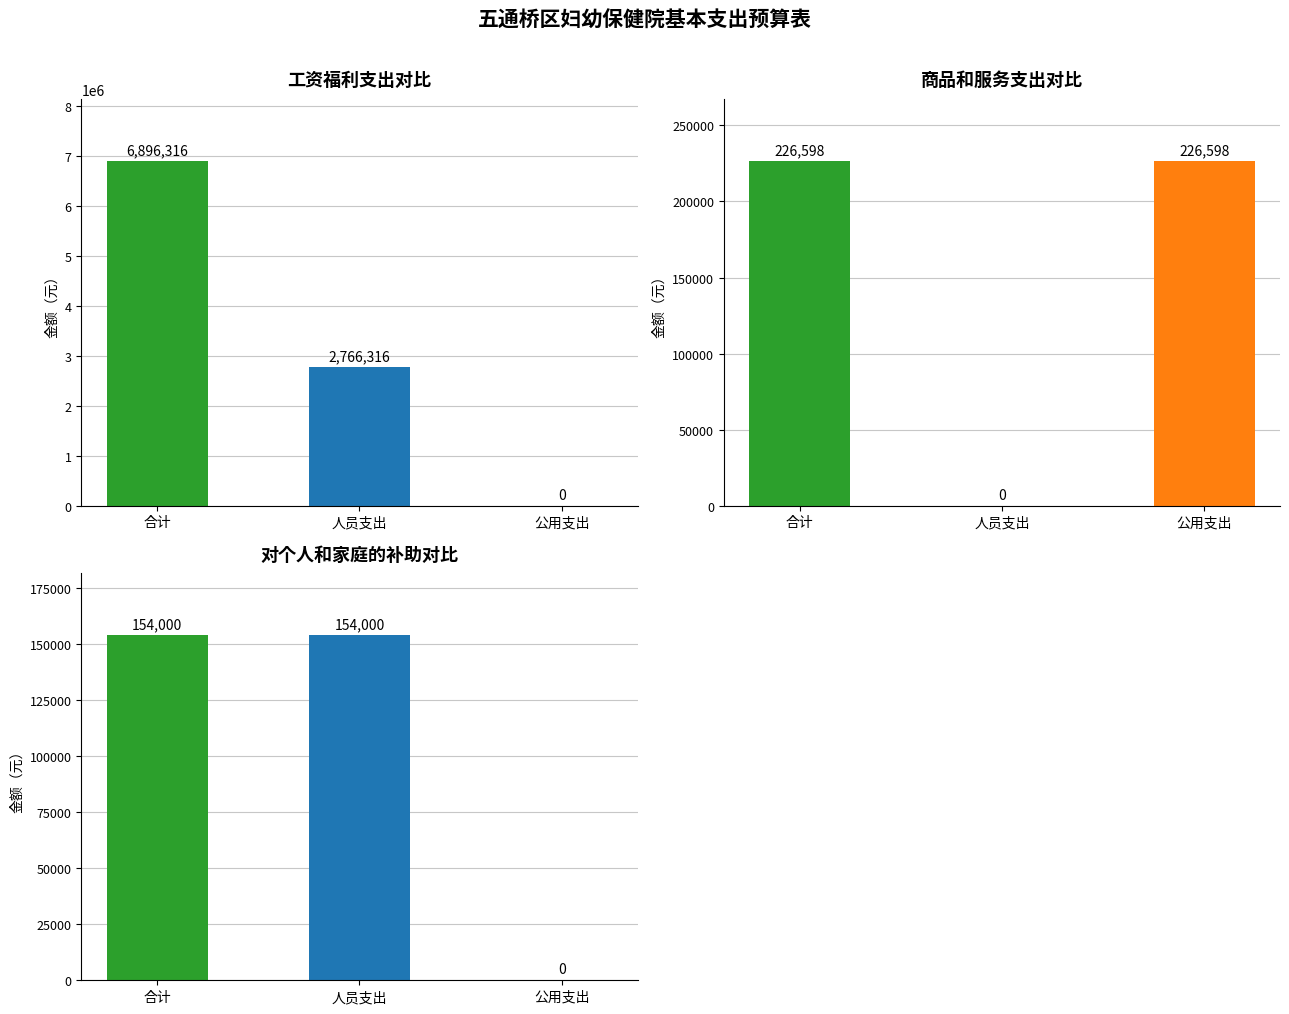

At which category is the sum across all series the highest?

合计